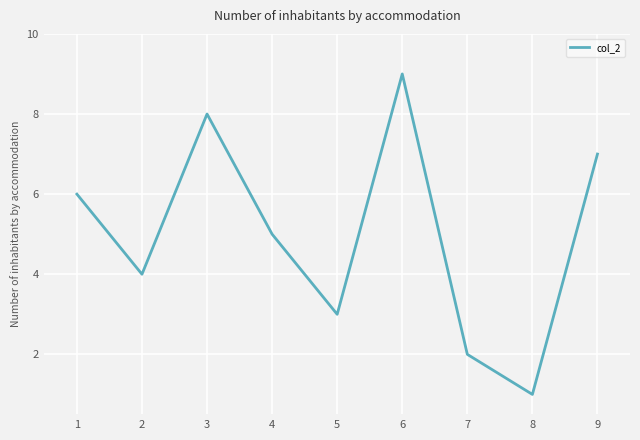

List the labels in order of value, smallest first.

8, 7, 5, 2, 4, 1, 9, 3, 6